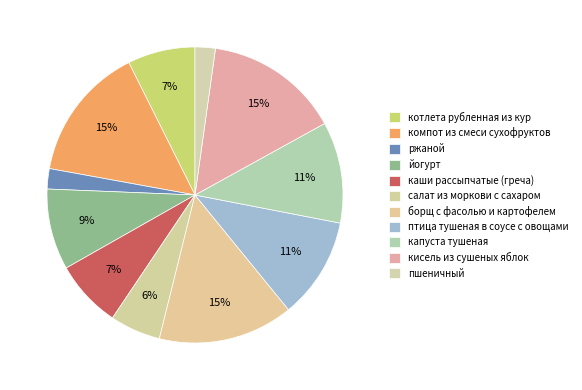

Do йогурт and птица тушеная в соусе с овощами together represent more than half of the pie?

No